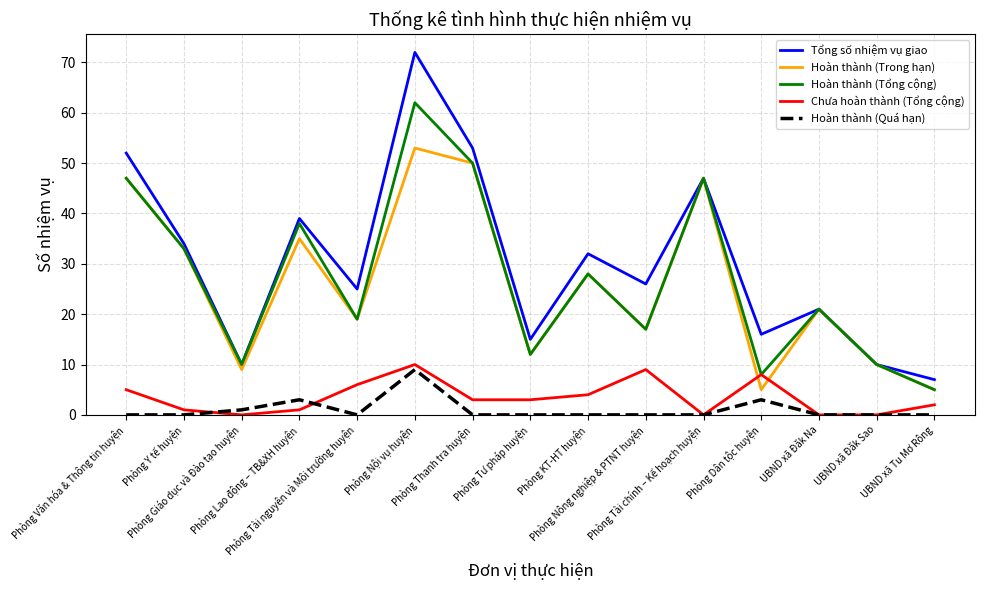

The Hoàn thành (Trong hạn) series shows 24 at Phòng Lao động – TB&XH huyện. True or false?

False